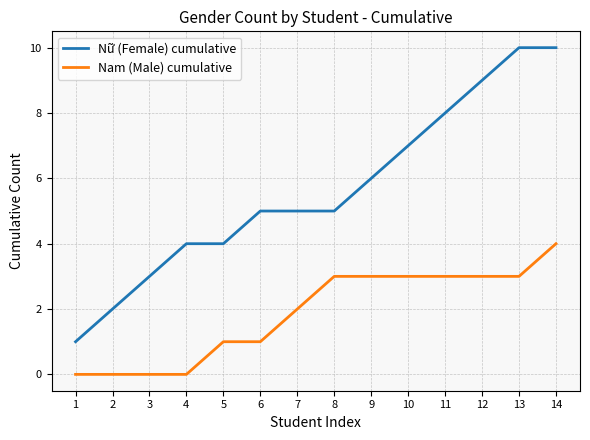

Does the chart have visible grid lines?

Yes